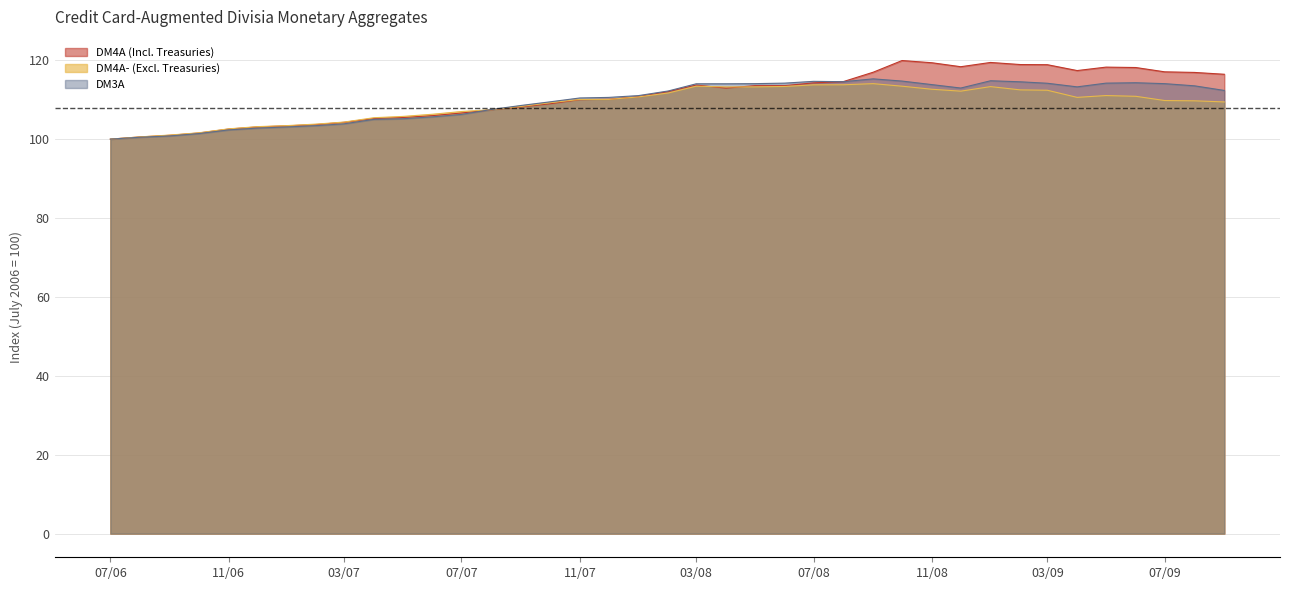

What is the smallest value displayed?

100.0